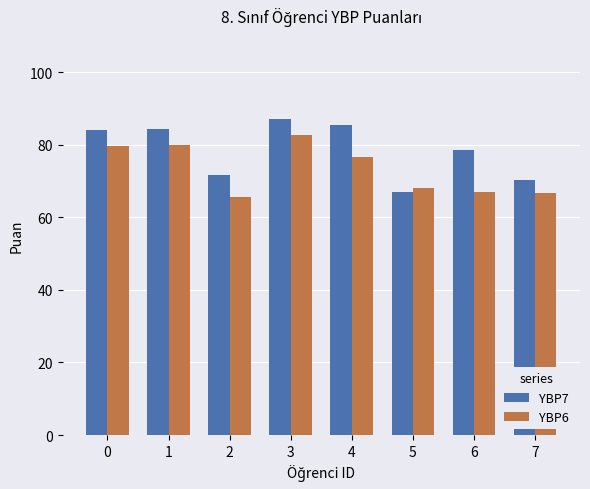

List the series in order of their overall mean, lowest first.

YBP6, YBP7